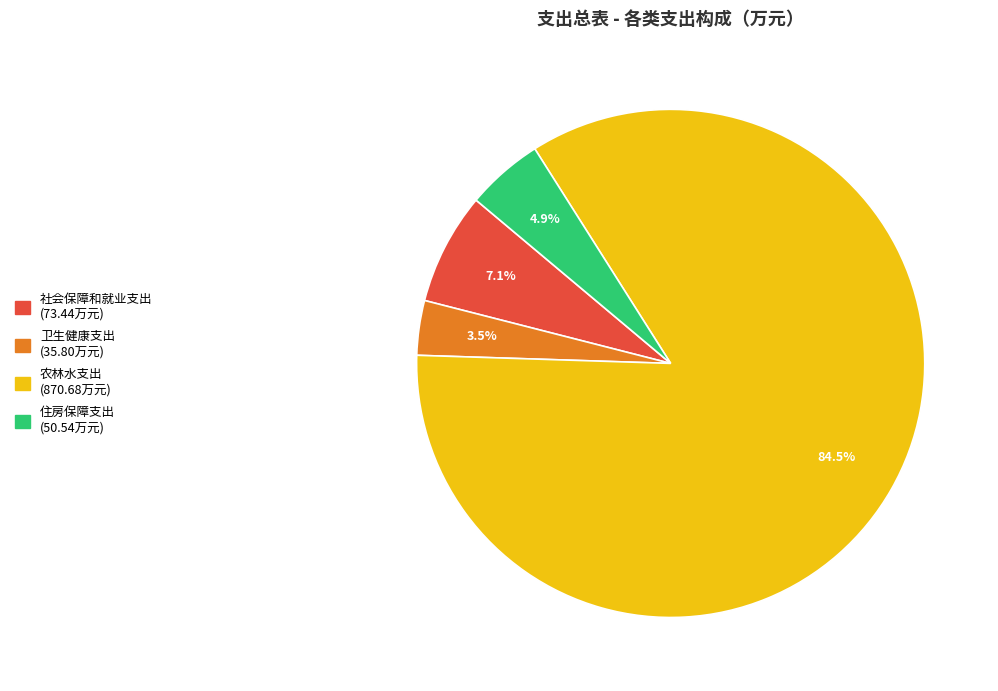

To the nearest percent, what is the combined percentage of 社会保障和就业支出 and 住房保障支出?

12%